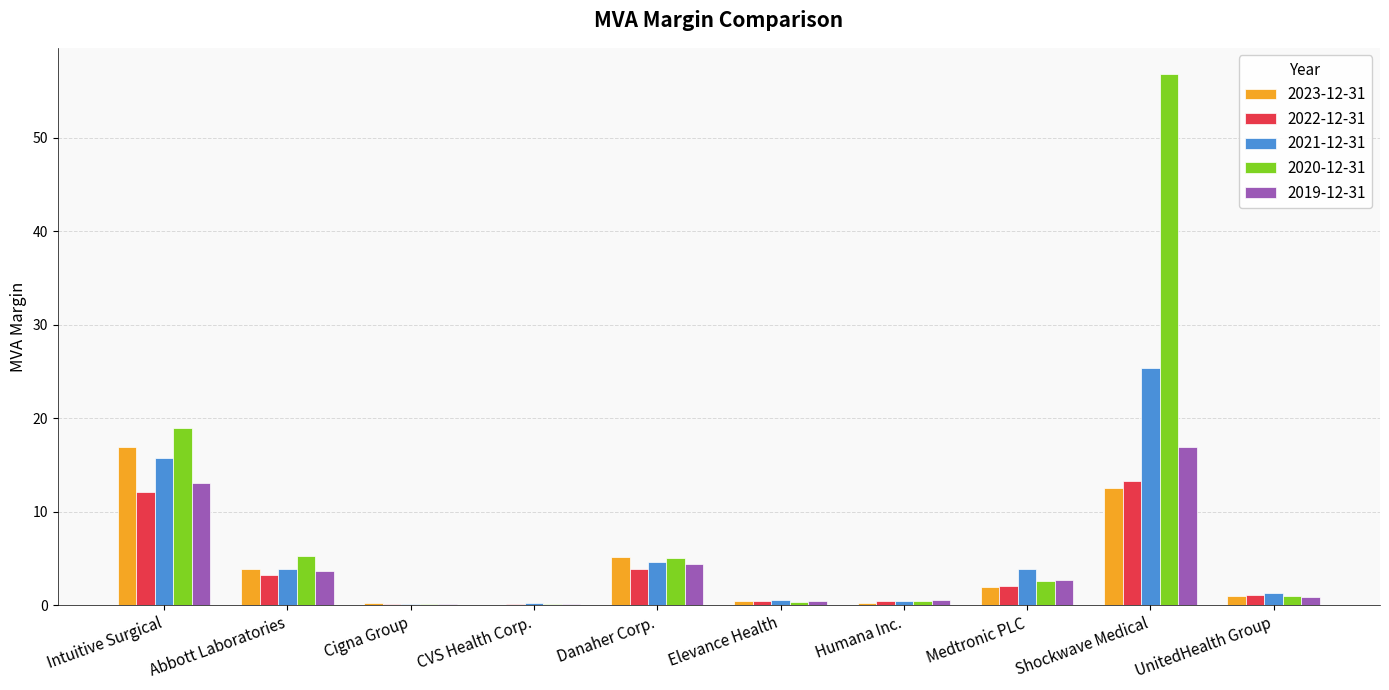

Which label corresponds to the largest value in the chart?

Shockwave Medical